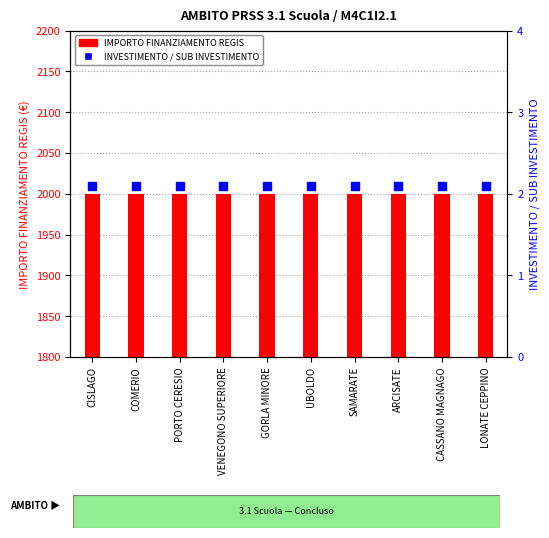

At which category is the sum across all series the highest?

CISLAGO